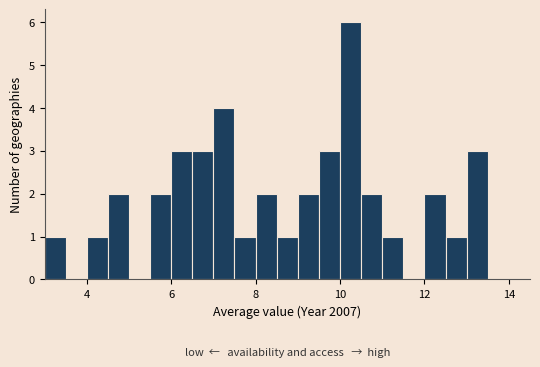

Read against the x-axis, roughly where is the centre of the tallest bar?

10.2